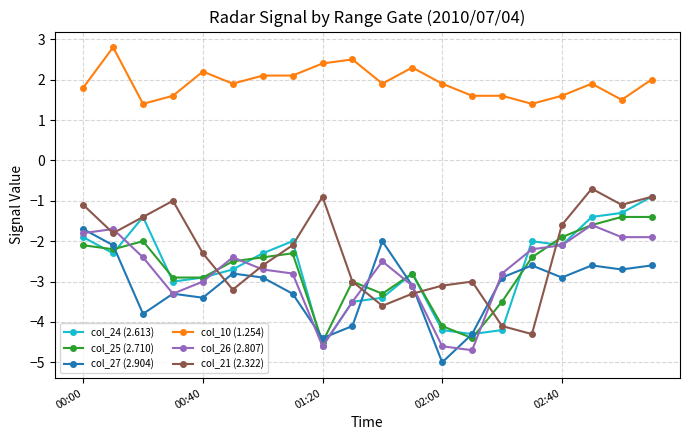

What is the value of the col_24 (2.613) point at the 7th from the left?

-2.3